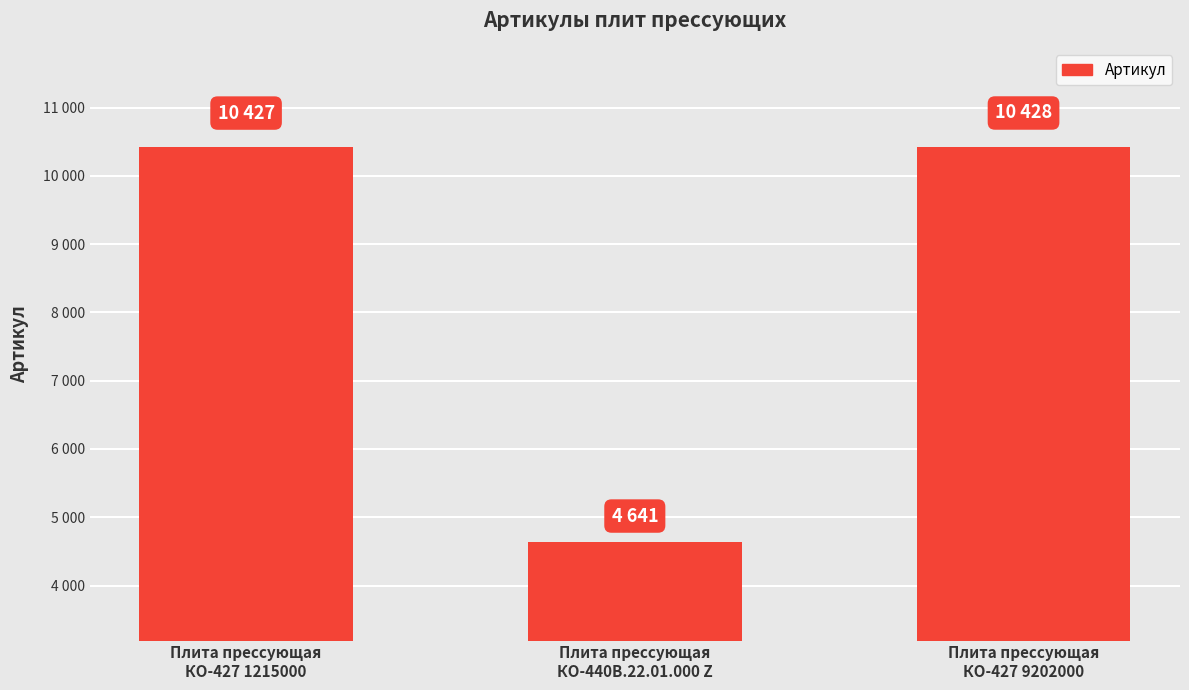

Which label corresponds to the smallest value in the chart?

Плита прессующая
КО-440В.22.01.000 Z